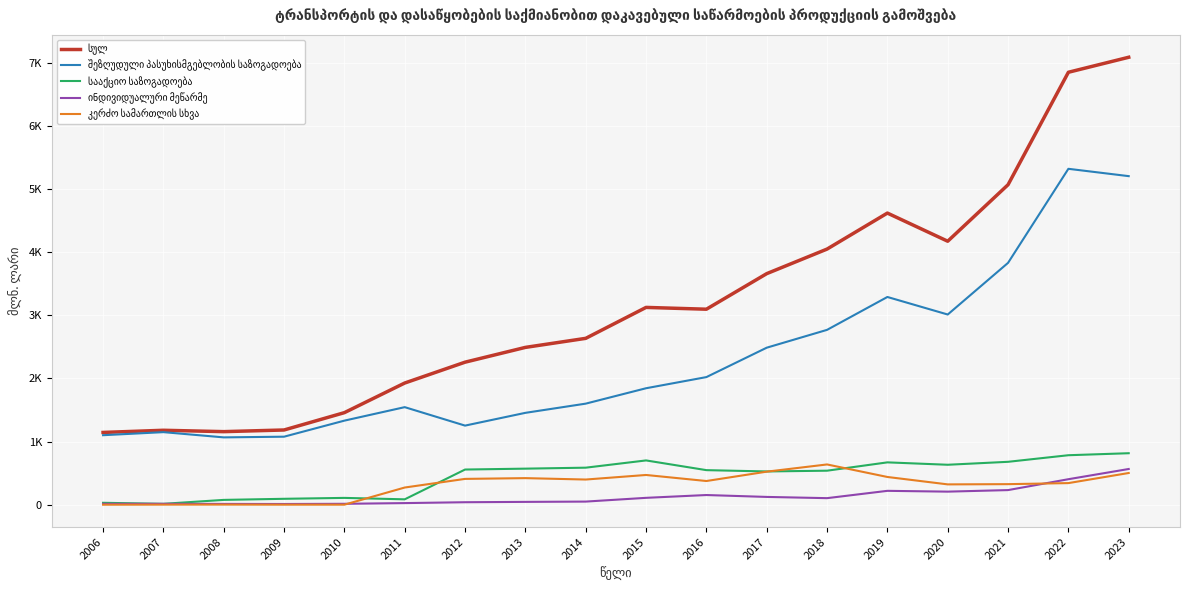

Does the chart display data point markers on the line(s)?

No